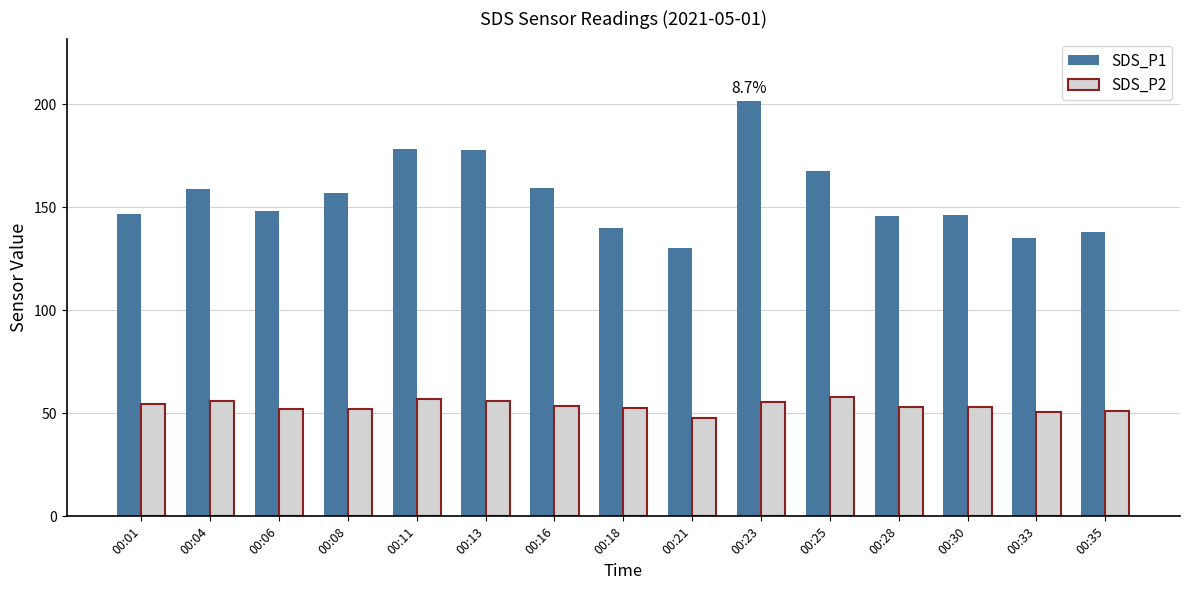

List the series in order of their peak value, lowest first.

SDS_P2, SDS_P1